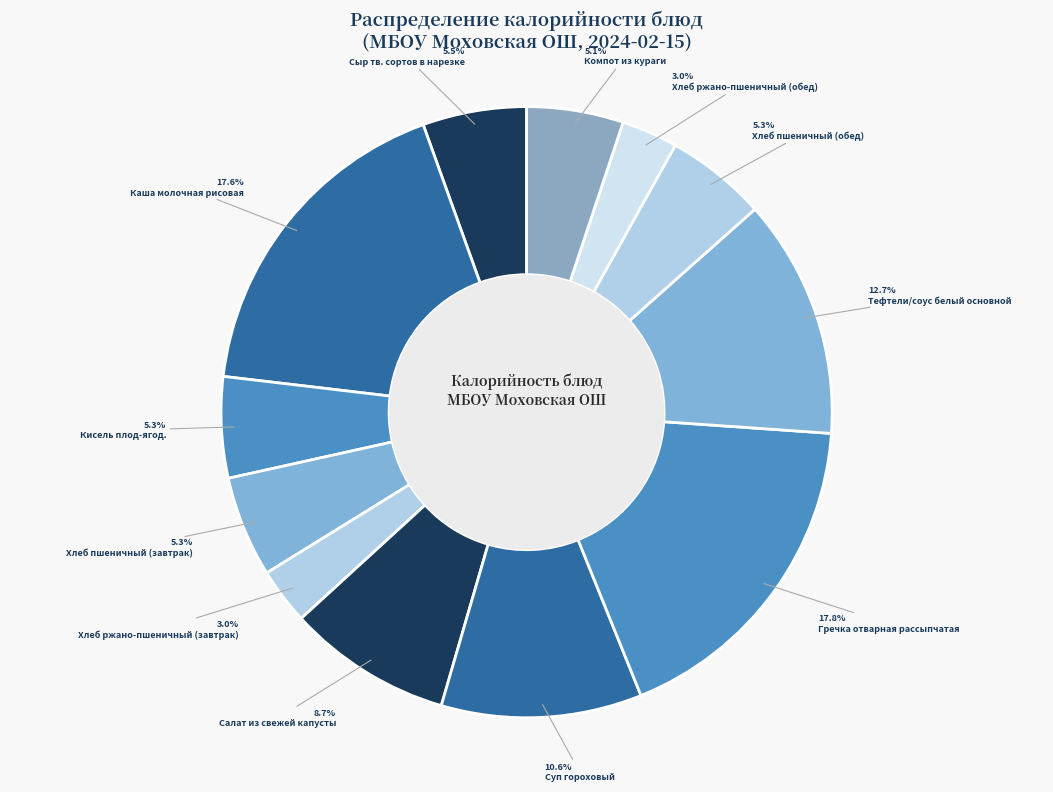

Is it true that Кисель плод-ягод. is 1% of the pie?

False